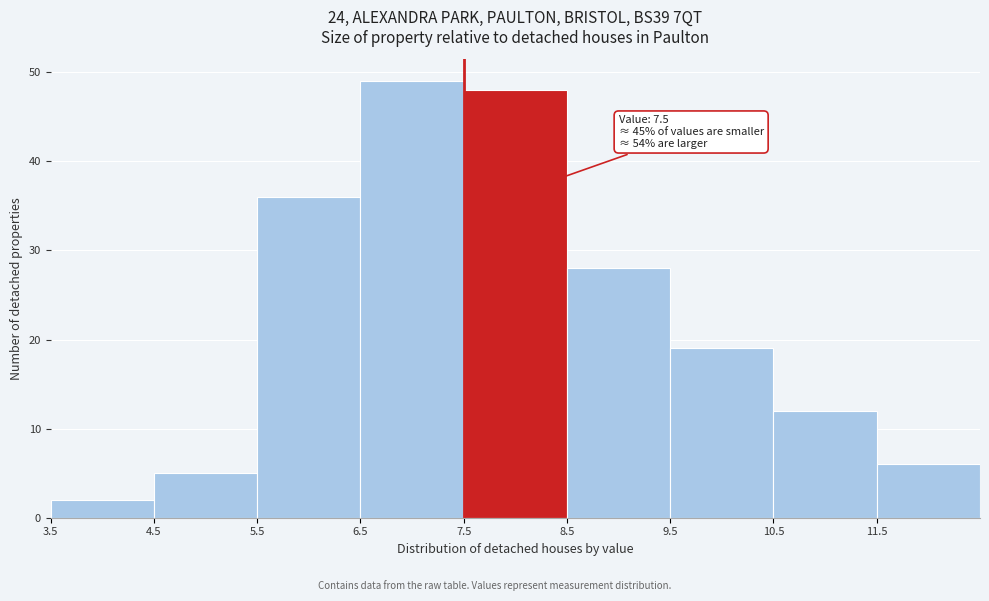

Over which range of the x-axis is the bar tallest?

6.5 to 7.5